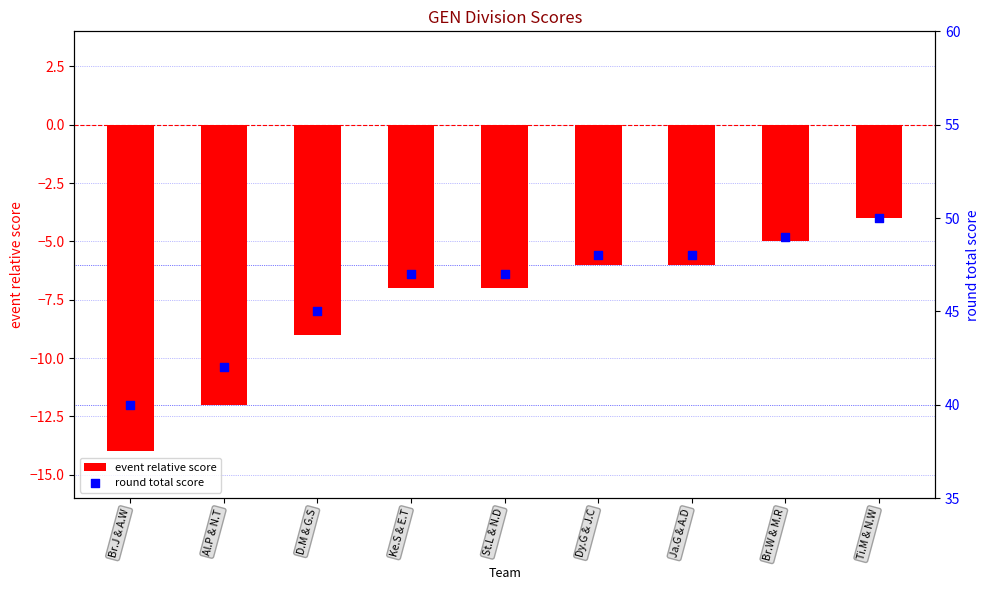

What are all the series names shown in the legend?

event relative score, round total score